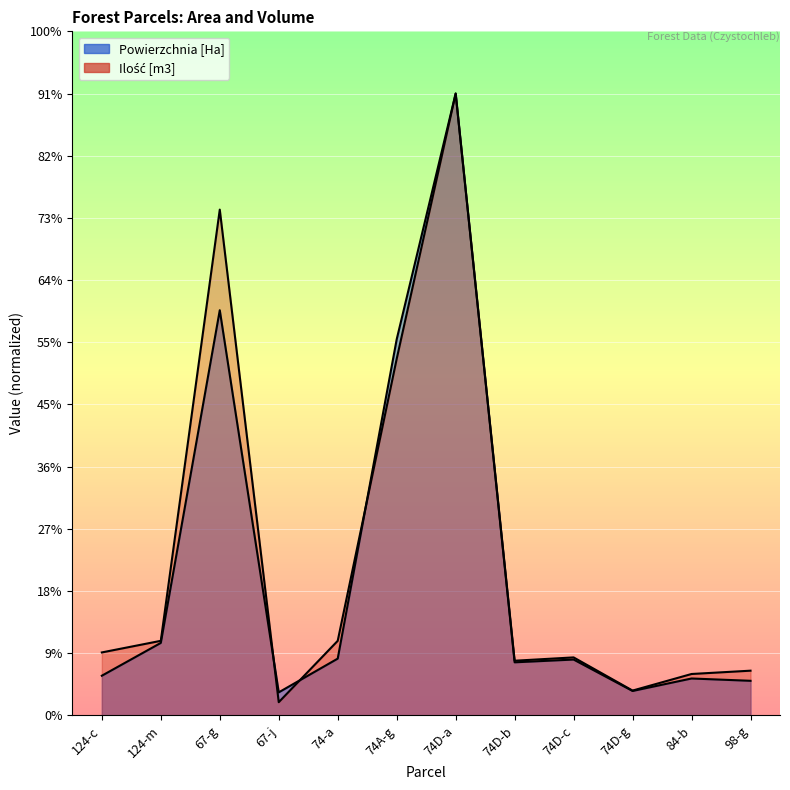

True or false: Ilość [m3] has more than 2 points higher than both neighbors.

True